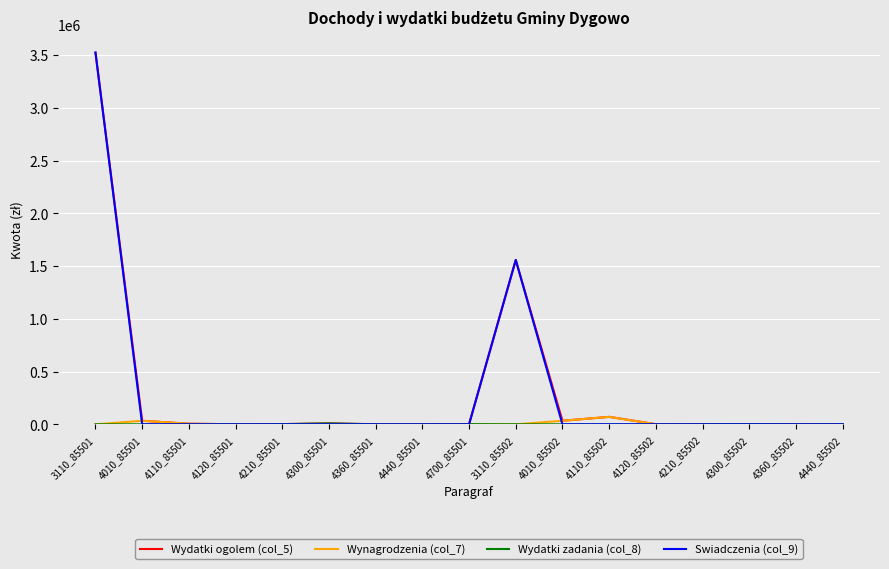

What is the total value across all series at 3110_85502?

3115600.0